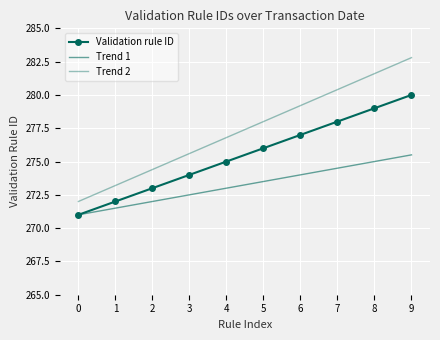

Is it true that Validation rule ID equals 280.0 at 9?

True